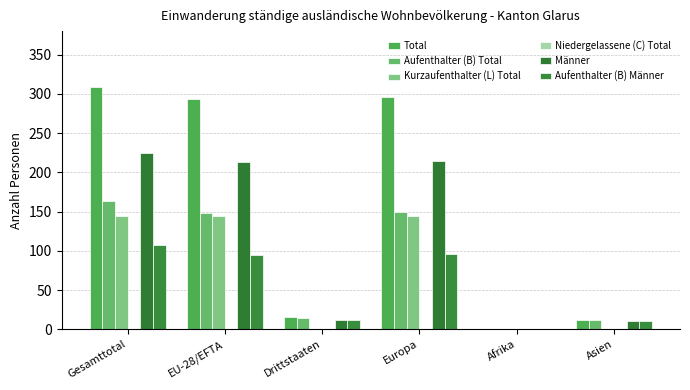

True or false: Kurzaufenthalter (L) Total has a value of 73 at Asien.

False